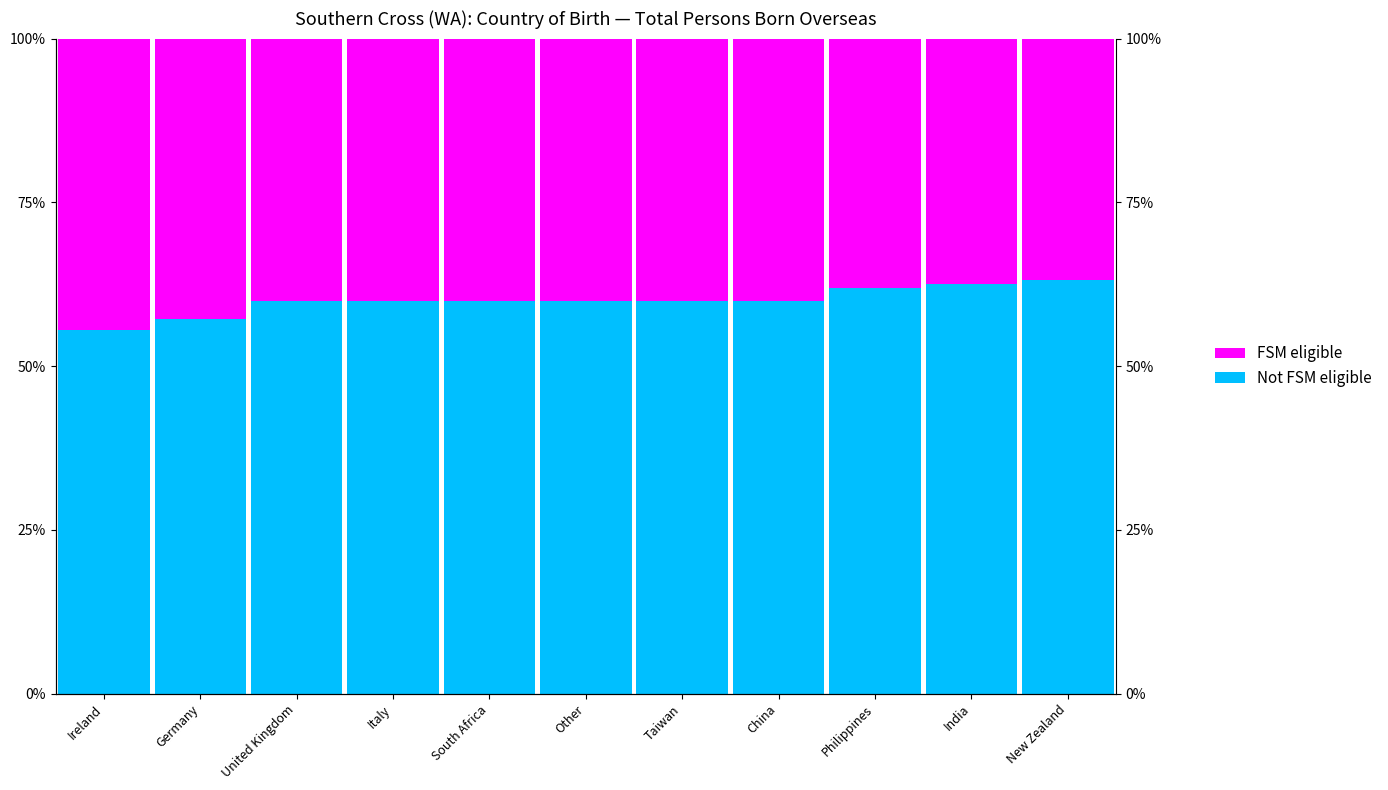

The Not FSM eligible series shows 0.3 at South Africa. True or false?

False